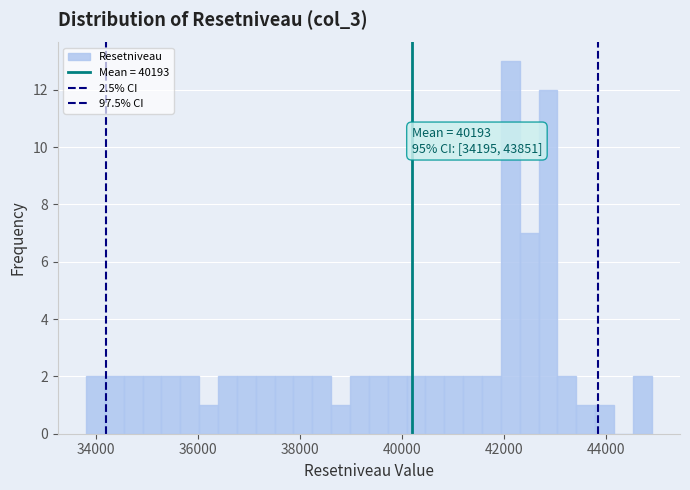

Read against the x-axis, roughly where is the centre of the tallest bar?

42200